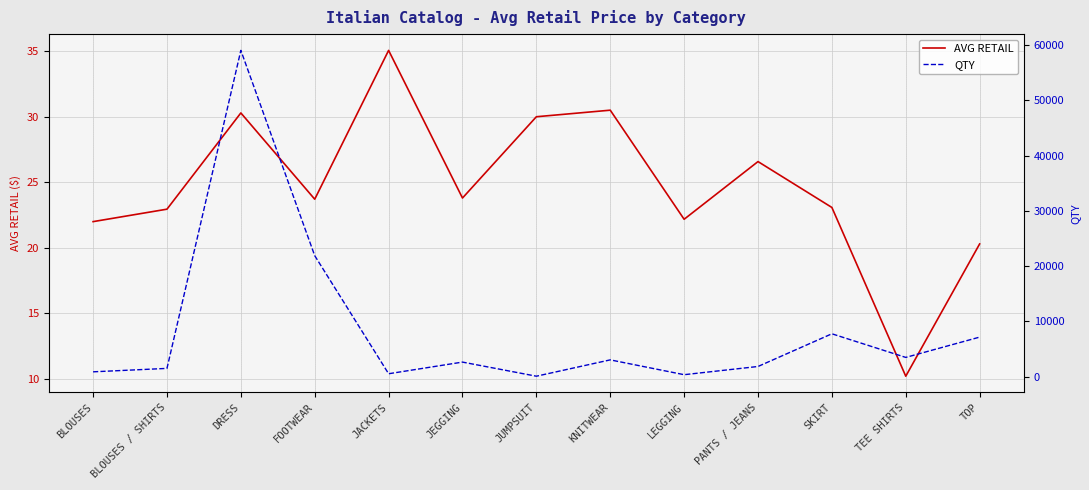

Does the chart display data point markers on the line(s)?

No